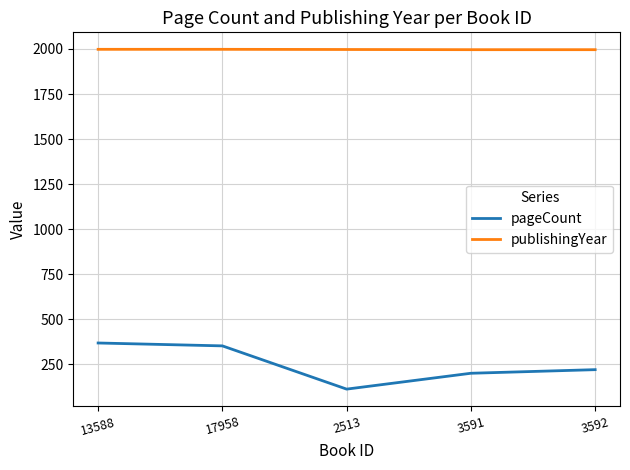

True or false: pageCount and publishingYear intersect in this chart.

False